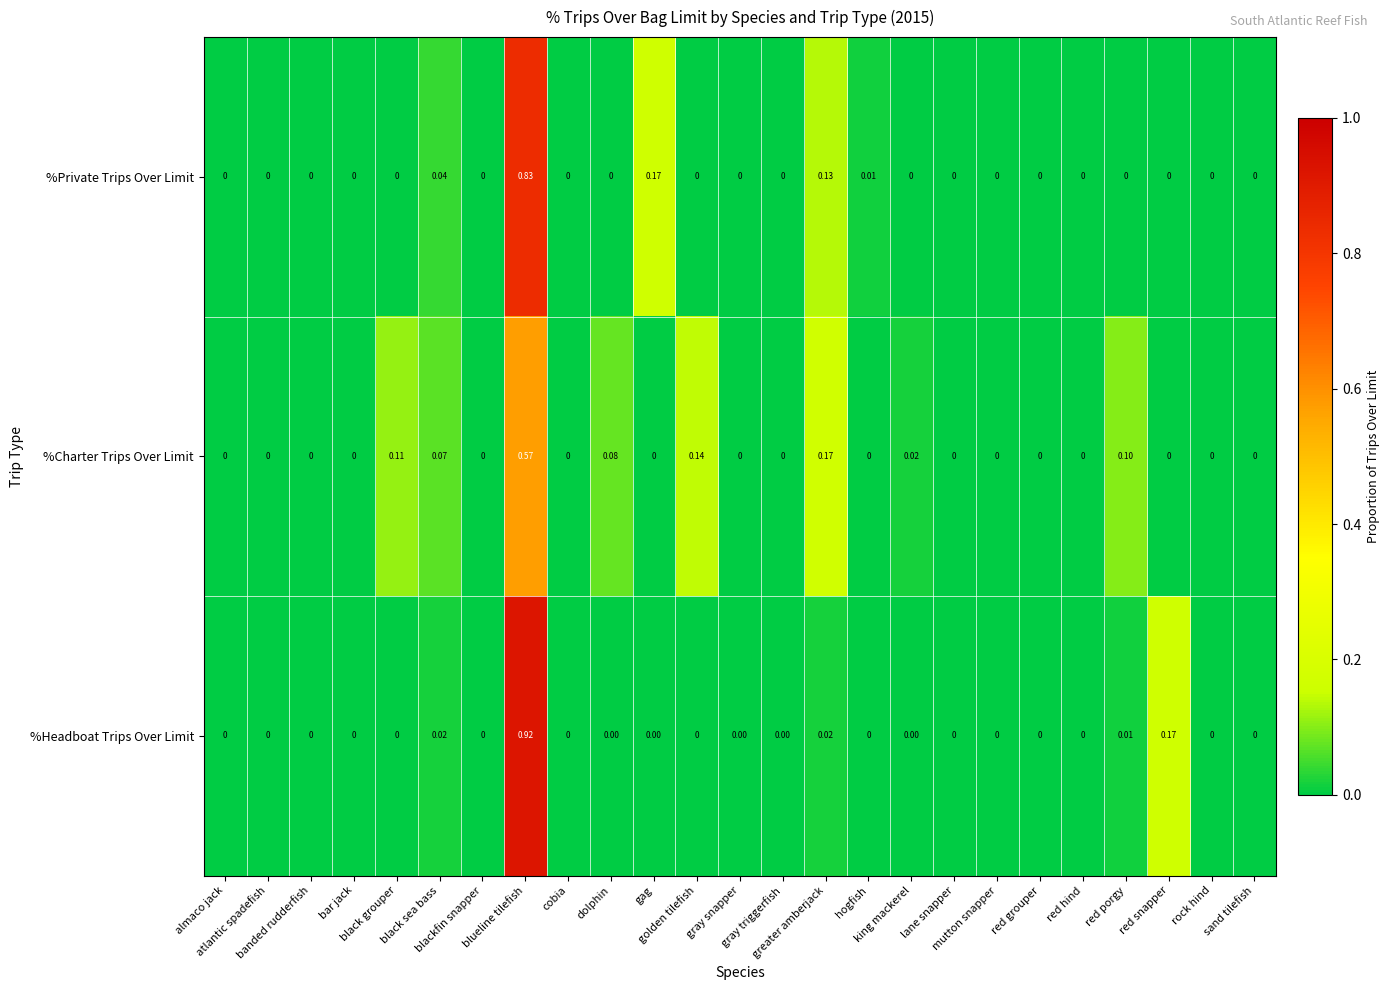

At which category is the sum across all series the highest?

blueline tilefish